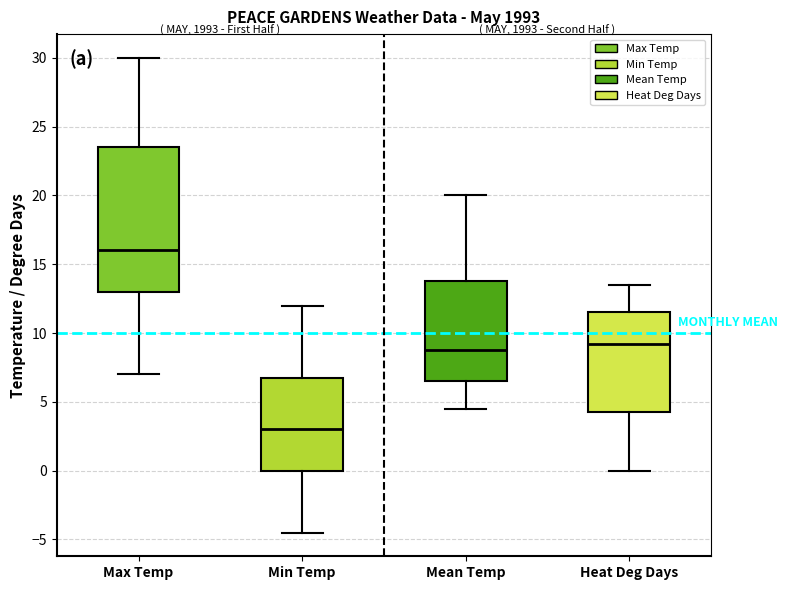

Reading left to right, transcribe this box plot: for each box, give where its median line is, the range the box spans, and where its two whiskers end, as read against the y-axis. The values are not printed on the chart, so give them approximately, as read against the axis.

Max Temp: median 16.0, box 13.0 to 23.5, whiskers 7.0 to 30.0
Min Temp: median 3.0, box 0.0 to 7.0, whiskers -4.5 to 12.0
Mean Temp: median 9.0, box 6.5 to 14.0, whiskers 4.5 to 20.0
Heat Deg Days: median 9.0, box 4.5 to 11.5, whiskers 0.0 to 13.5